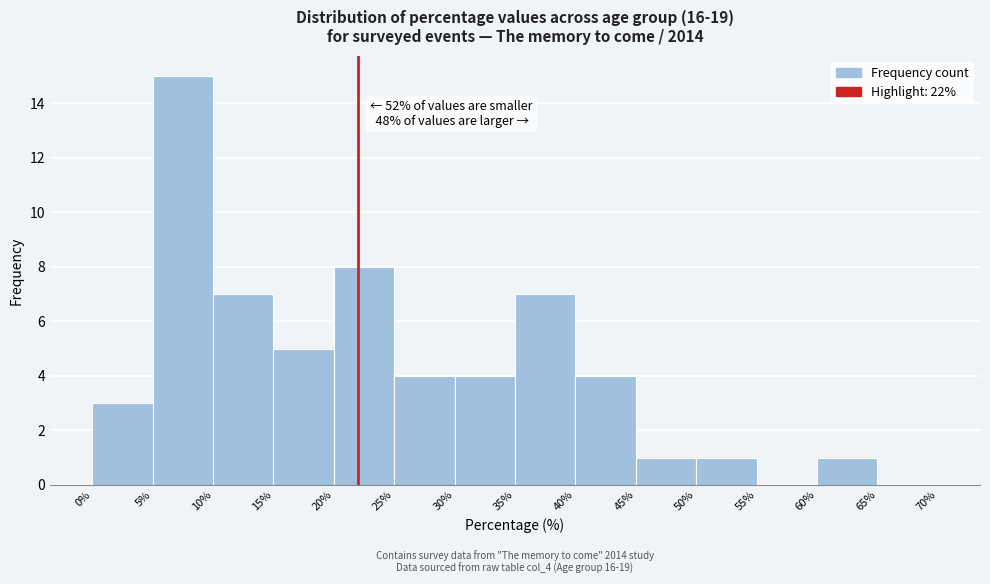

Over which range of the x-axis is the bar tallest?

5% to 10%